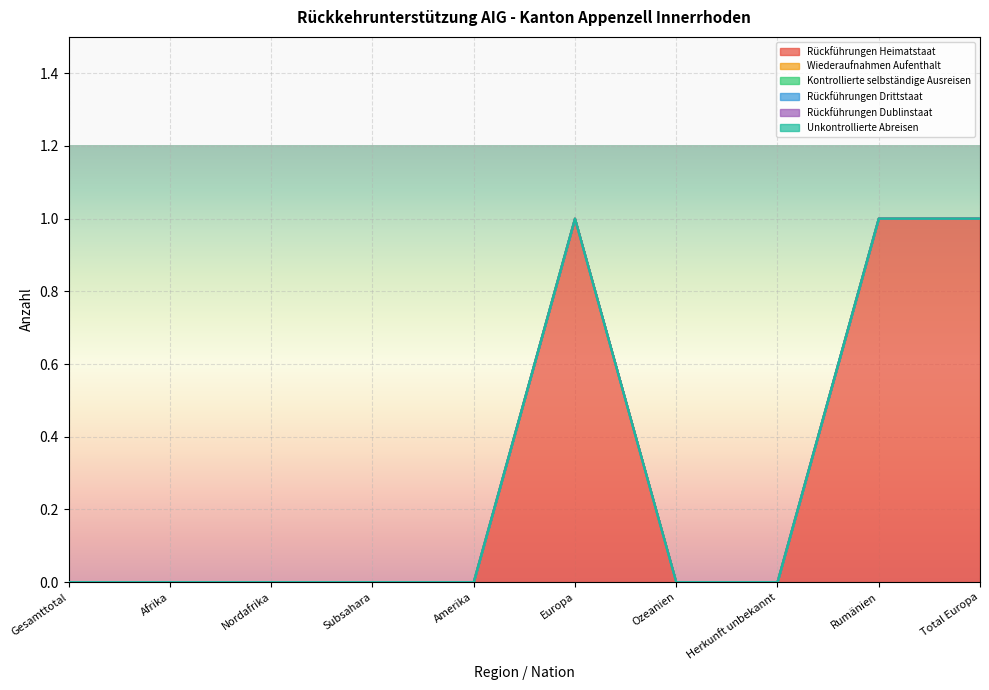

What position from the right is Subsahara?

7